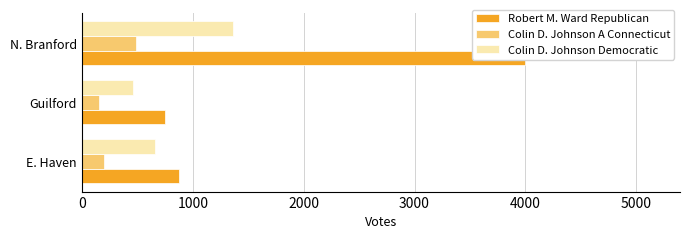

What is the difference between the maximum and minimum values in the Colin D. Johnson A Connecticut series?

335